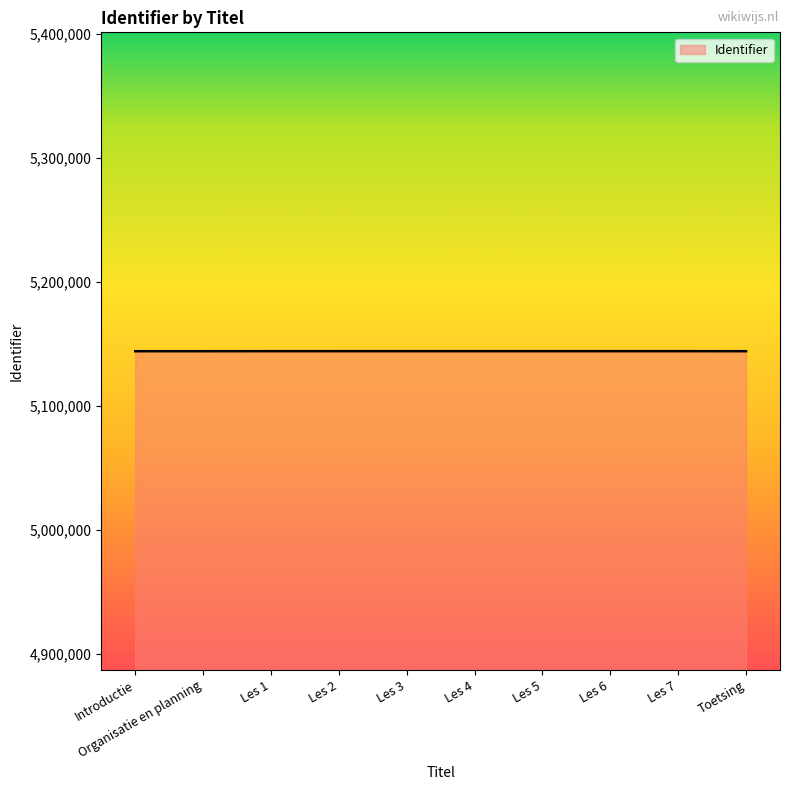

How many categories are shown in the chart?

10